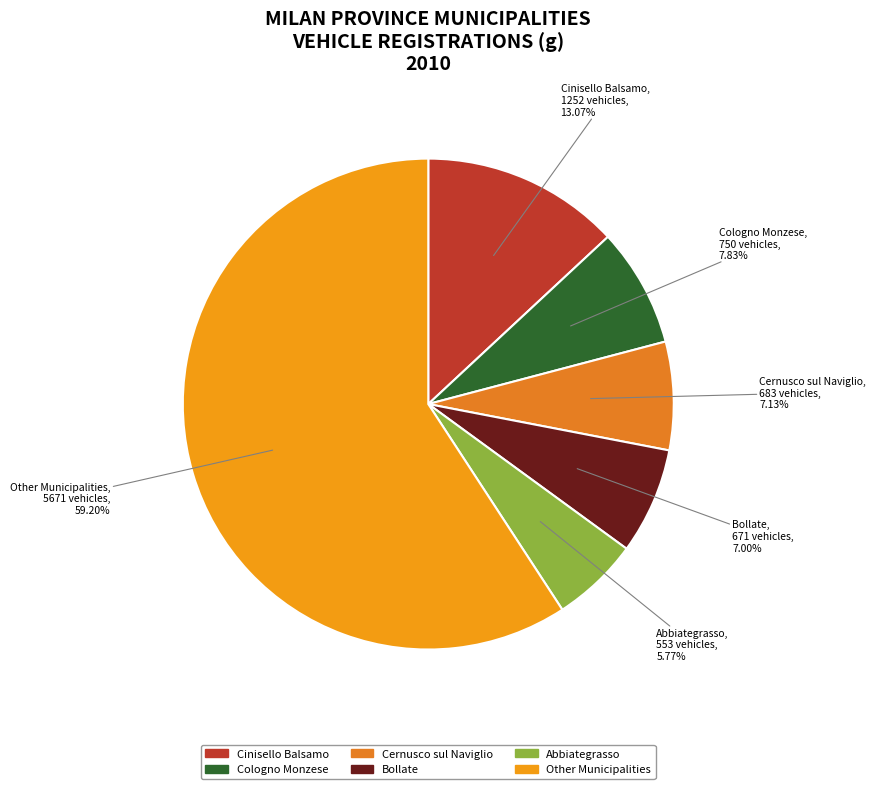

Count the number of slices in the pie.

6